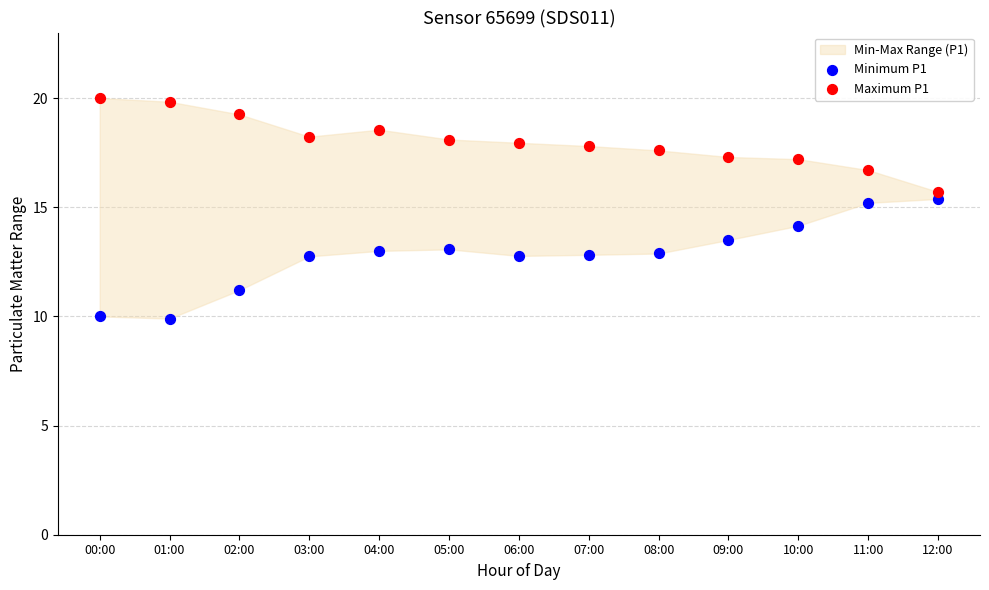

Across all data points, what is the range of Y values (max minus min)?

10.1